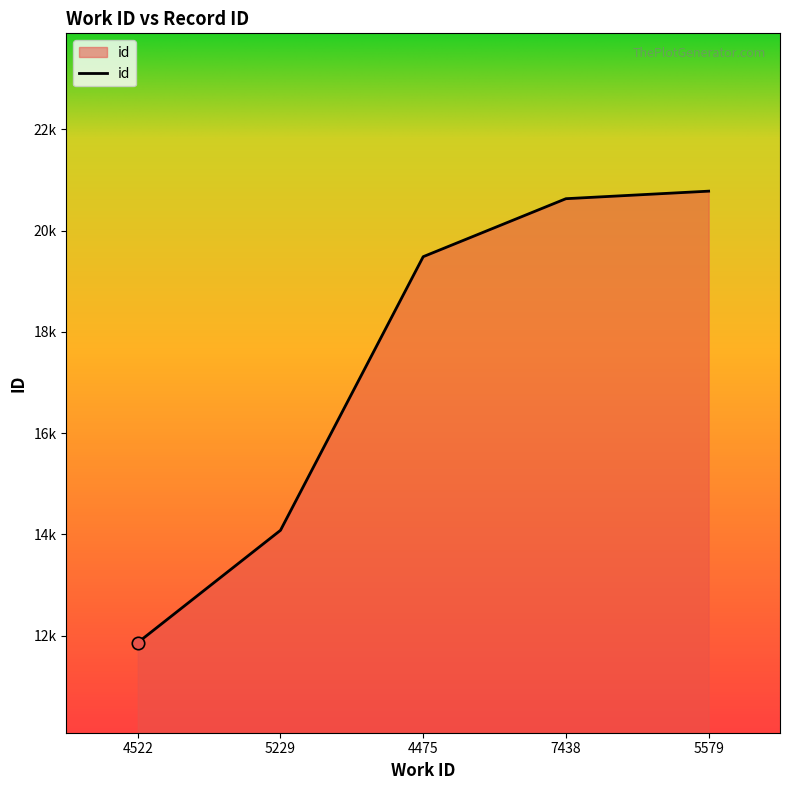

Which has a higher value, 5229 or 4522?

5229